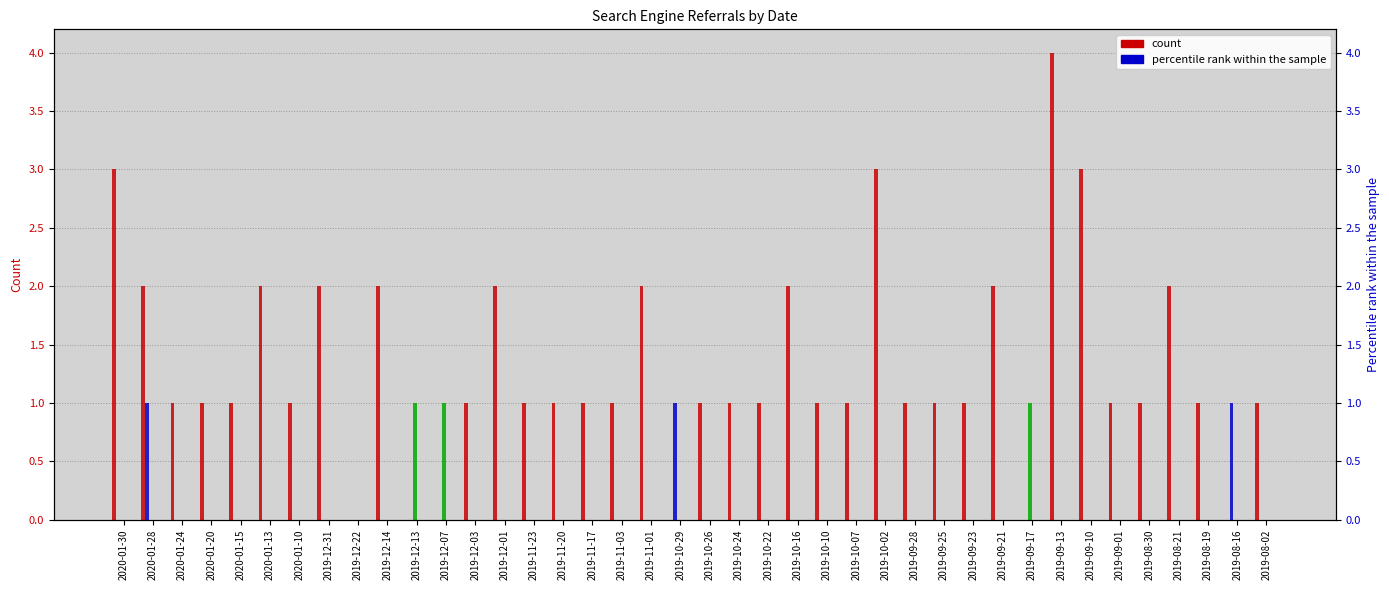

At which label is Google closest to 2?

2020-01-28